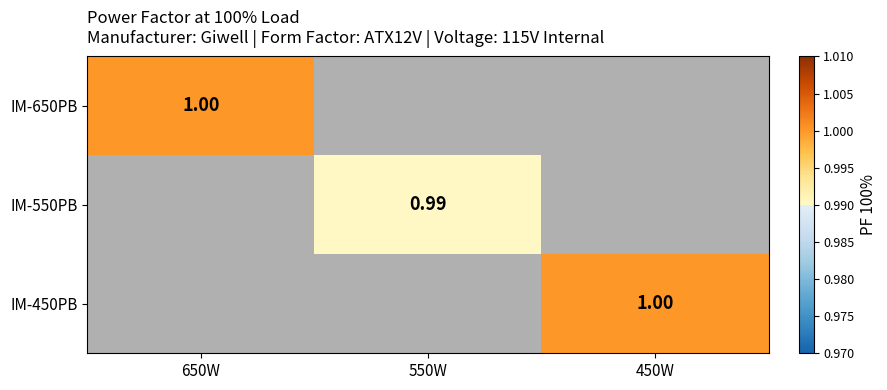

At how many categories does at least one series exceed 0?

3